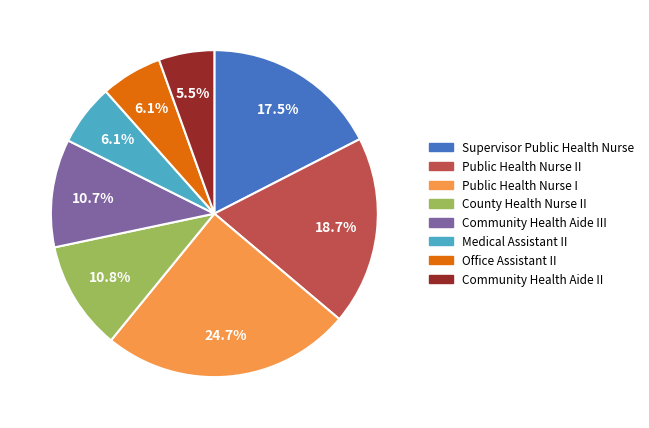

To the nearest percent, what is the average slice percentage?

12%